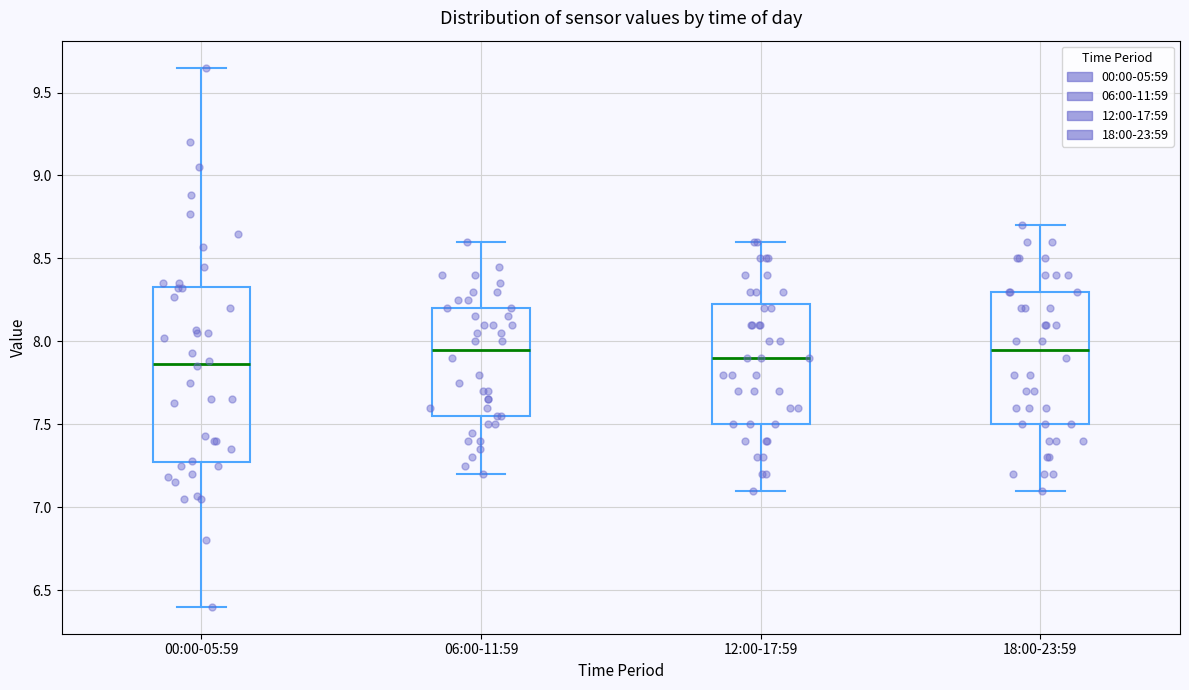

Reading left to right, transcribe this box plot: for each box, give where its median line is, the range the box spans, and where its two whiskers end, as read against the y-axis. The values are not printed on the chart, so give them approximately, as read against the axis.

00:00-05:59: median 7.85, box 7.25 to 8.35, whiskers 6.40 to 9.65
06:00-11:59: median 7.95, box 7.55 to 8.20, whiskers 7.20 to 8.60
12:00-17:59: median 7.90, box 7.50 to 8.25, whiskers 7.10 to 8.60
18:00-23:59: median 7.95, box 7.50 to 8.30, whiskers 7.10 to 8.70